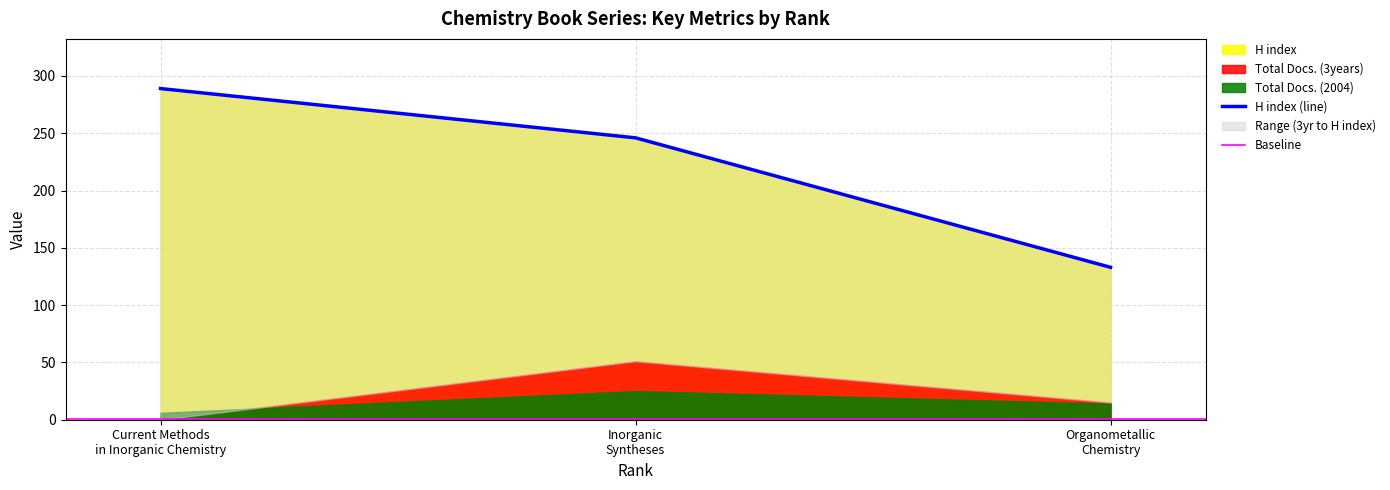

Which has a higher value, Inorganic Syntheses or Organometallic Chemistry?

Inorganic Syntheses